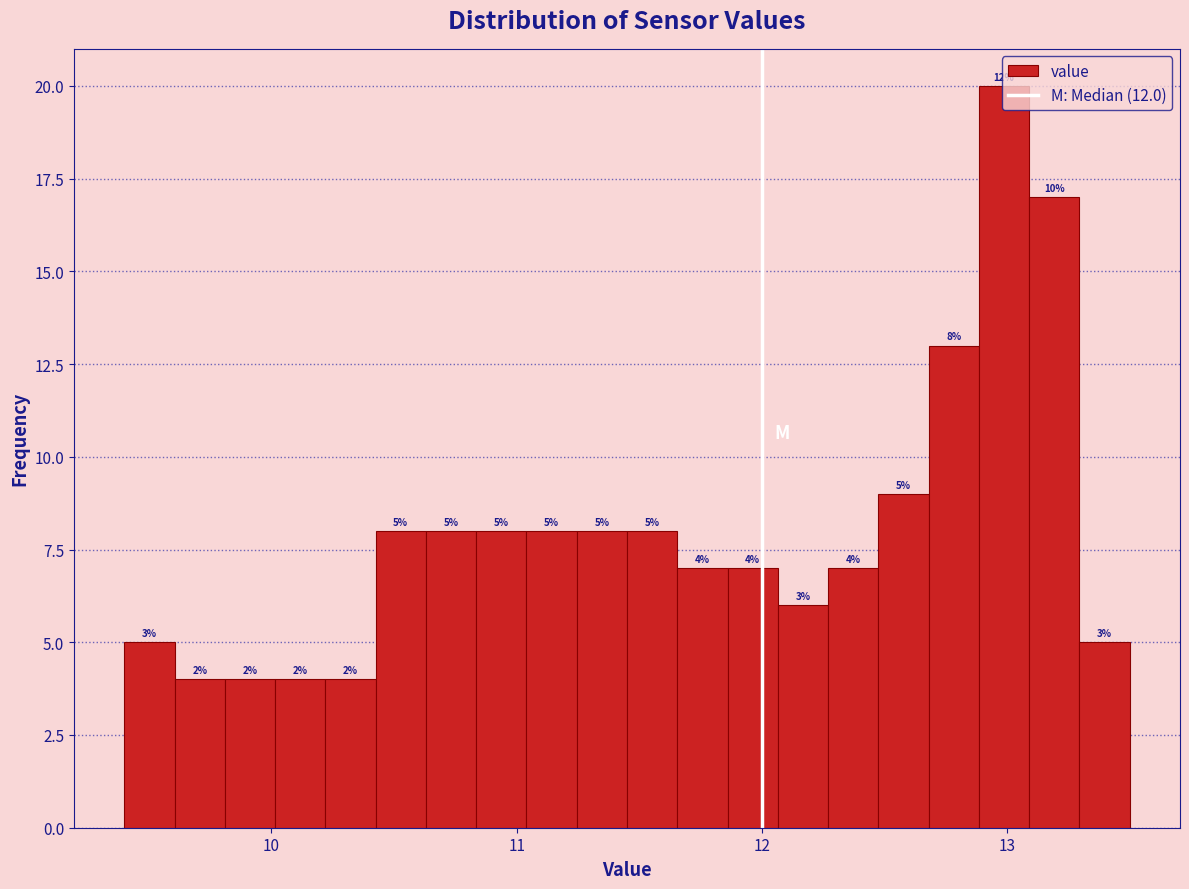

Around what value on the x-axis is the tallest bar? Give the approximate position of its centre, as read against the axis.

13.0